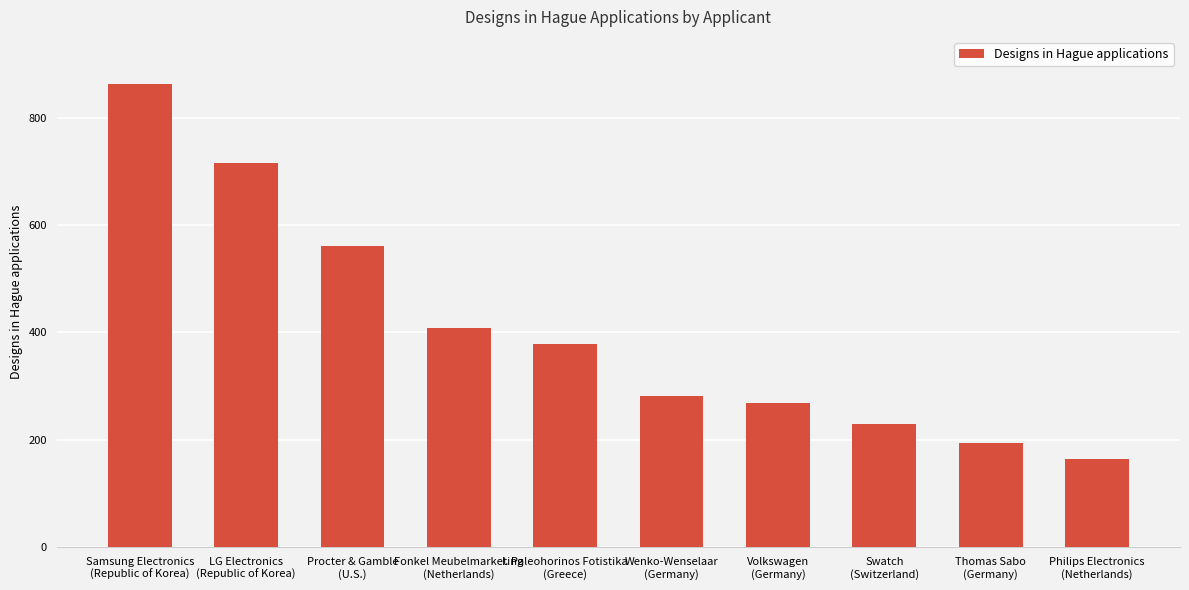

What is the change in value from Samsung Electronics
(Republic of Korea) to Fonkel Meubelmarketing
(Netherlands)?

-455